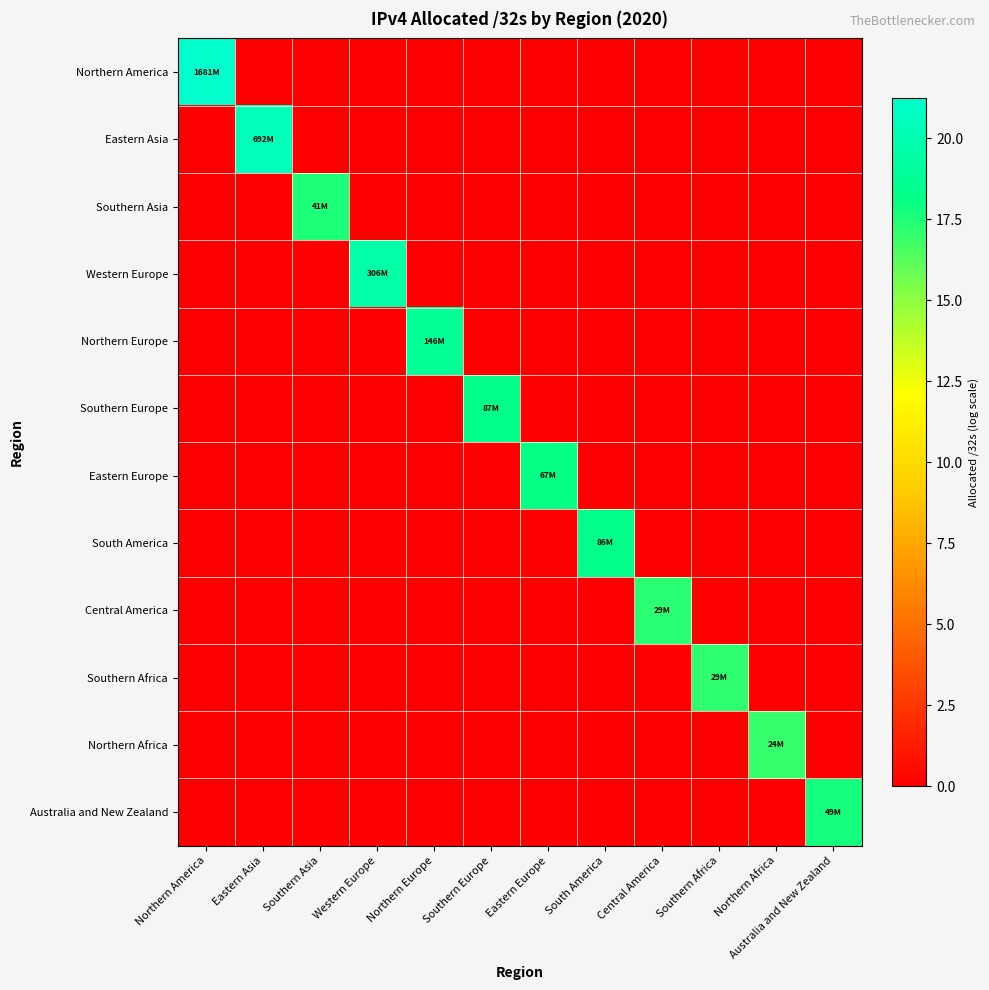

How many data points does each series have?

12